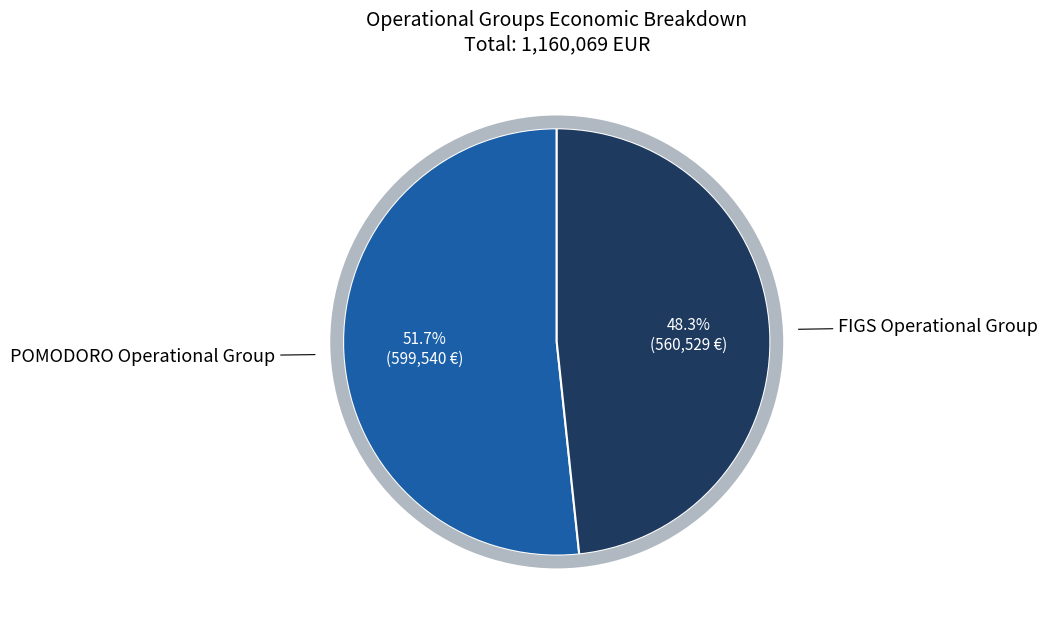

How many slices are in this pie chart?

2